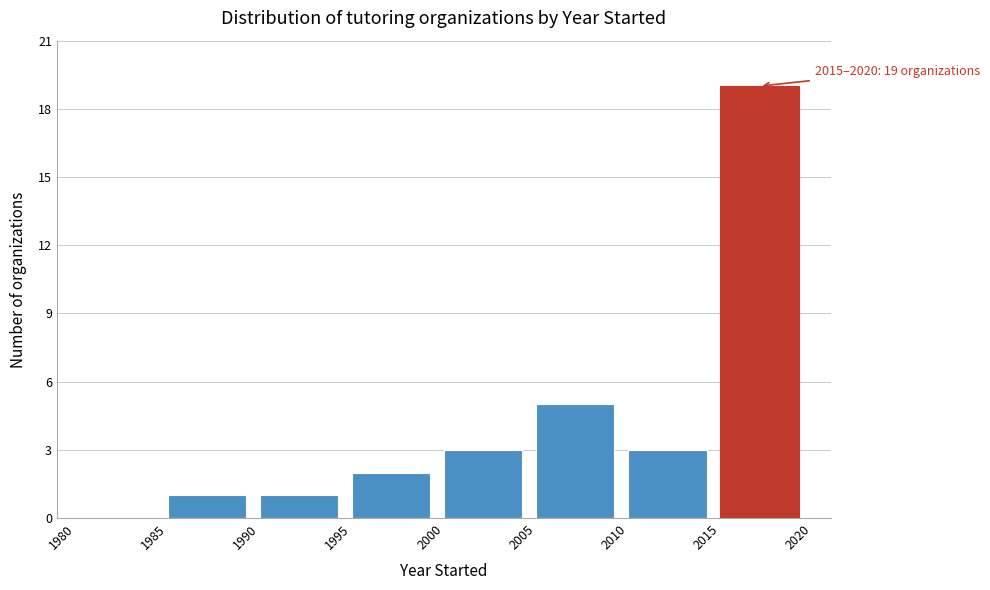

Which range on the x-axis has the tallest bar?

2015 to 2020